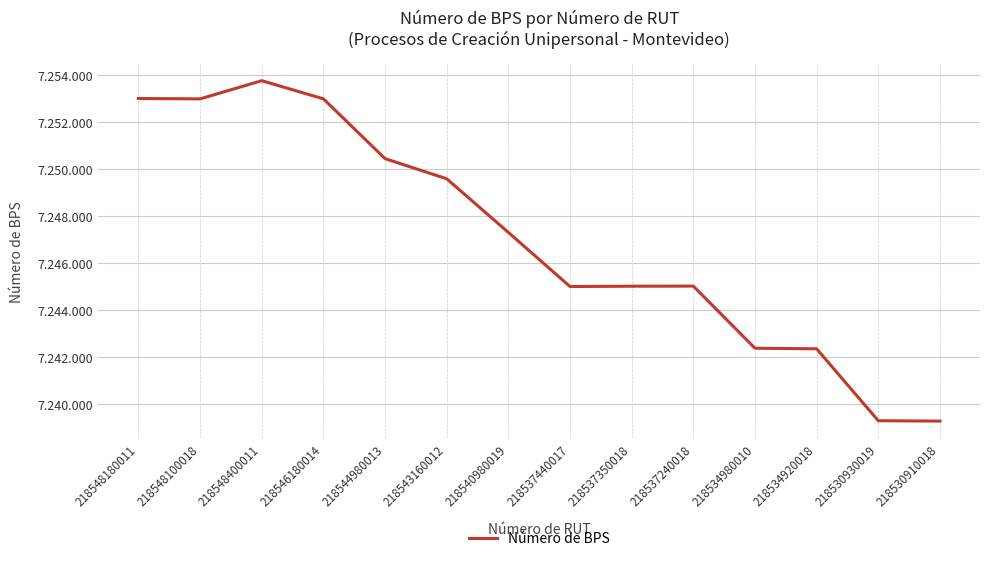

Where is the data nearest to the value 7246510?

218540980019